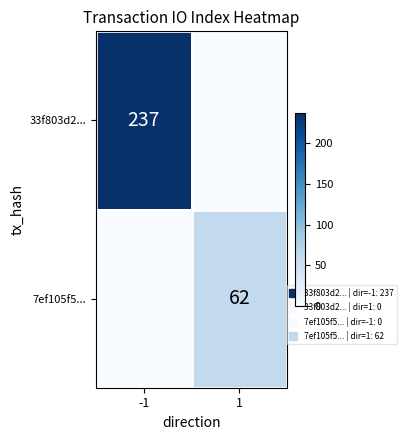

At which category is the sum across all series the highest?

-1